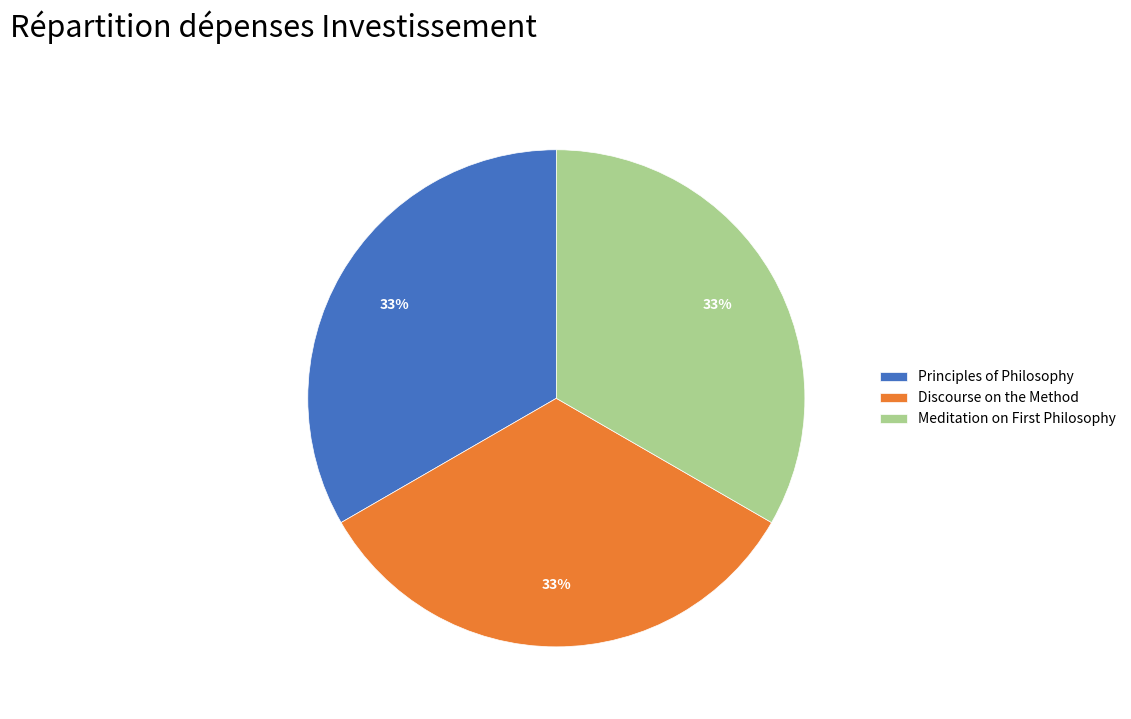

Combined, do Discourse on the Method and Principles of Philosophy account for over 50%?

Yes